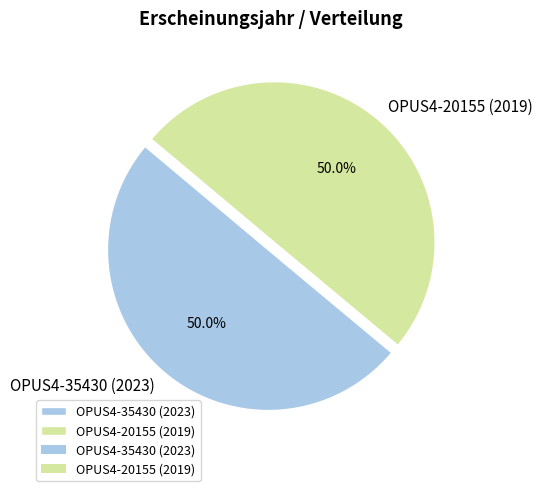

True or false: OPUS4-20155 (2019) accounts for 50% of the total.

True